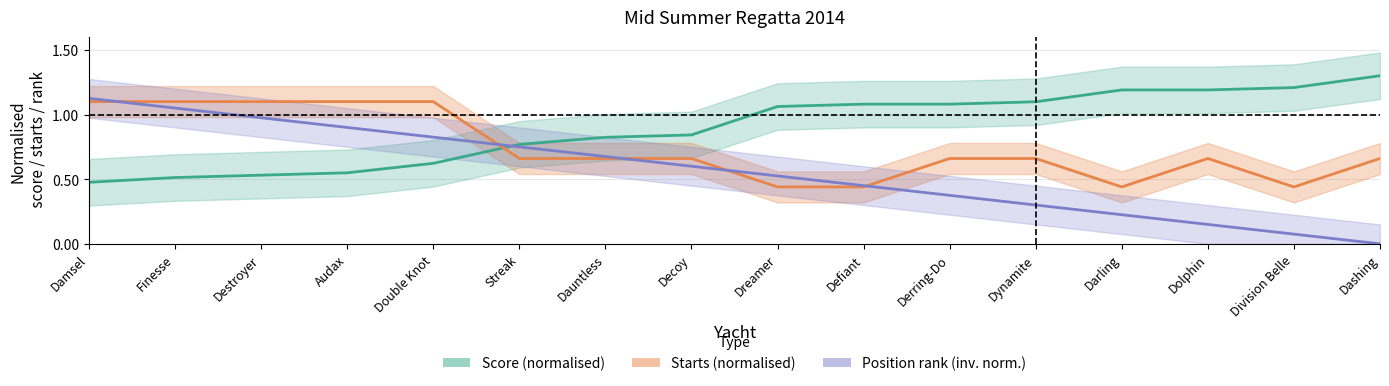

How many lines are shown in the chart?

3